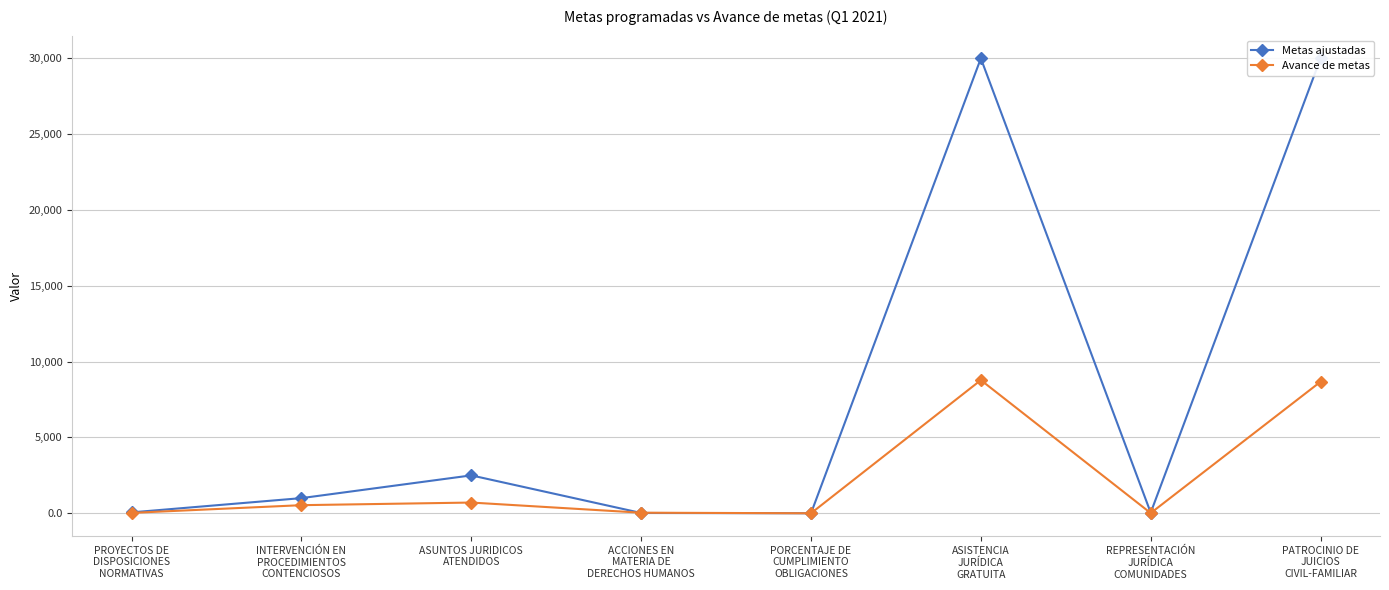

Which has a higher value, INTERVENCIÓN EN
PROCEDIMIENTOS
CONTENCIOSOS or PROYECTOS DE
DISPOSICIONES
NORMATIVAS?

INTERVENCIÓN EN
PROCEDIMIENTOS
CONTENCIOSOS